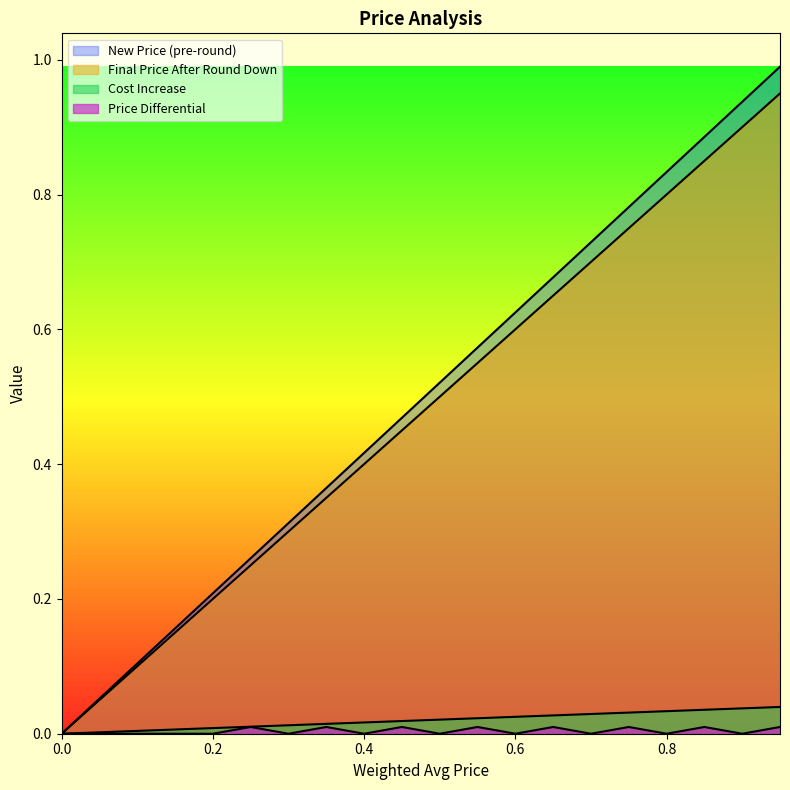

True or false: Cost Increase and Price Differential intersect in this chart.

False